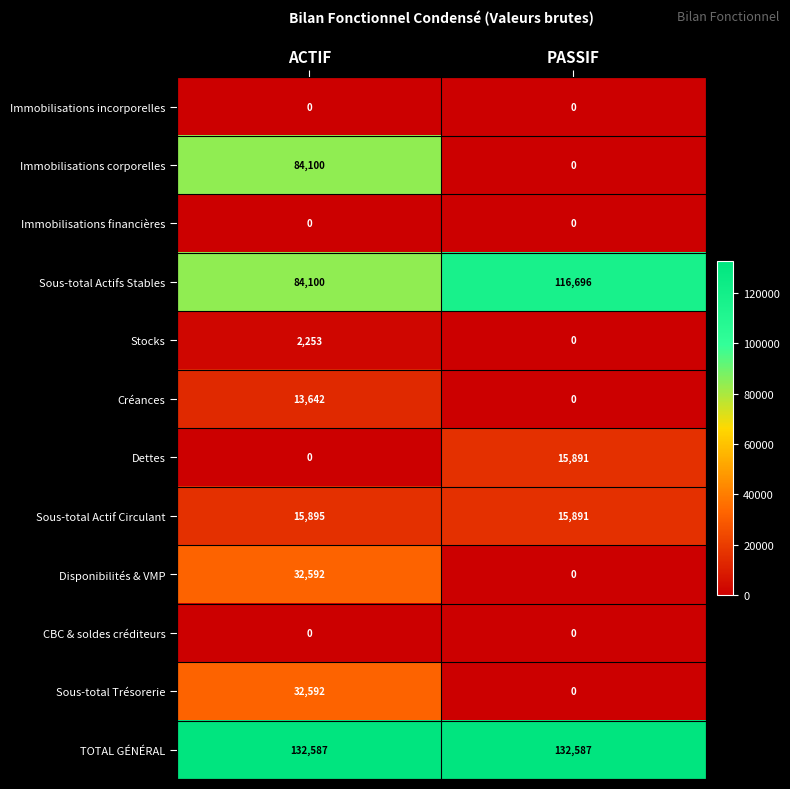

What is the spread (max minus min) of values at PASSIF?

132587